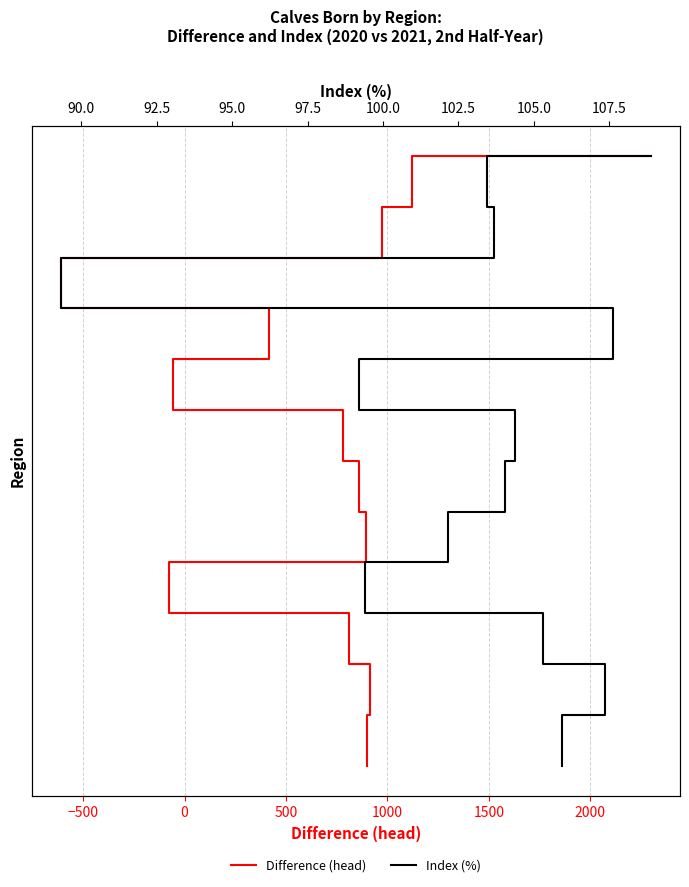

Which series has the largest range (max minus min)?

Difference (head)